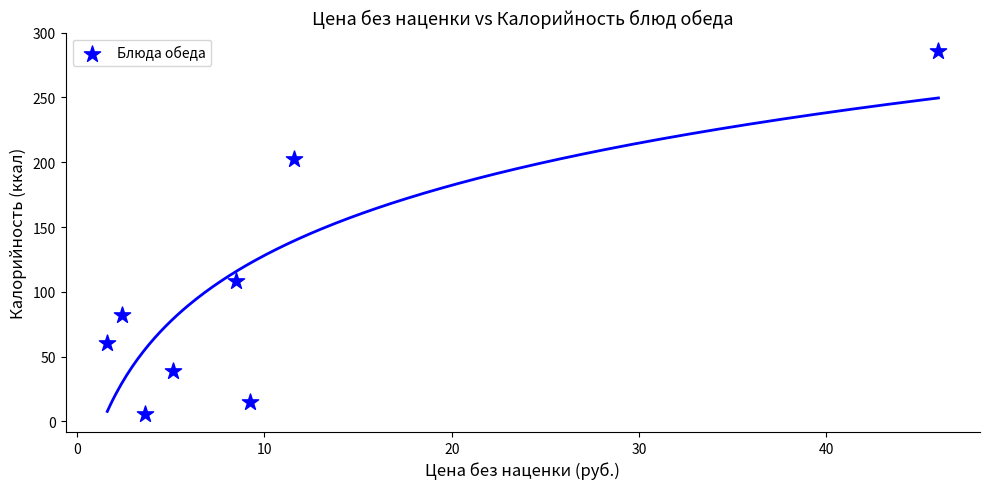

What is the average Y value?

99.8